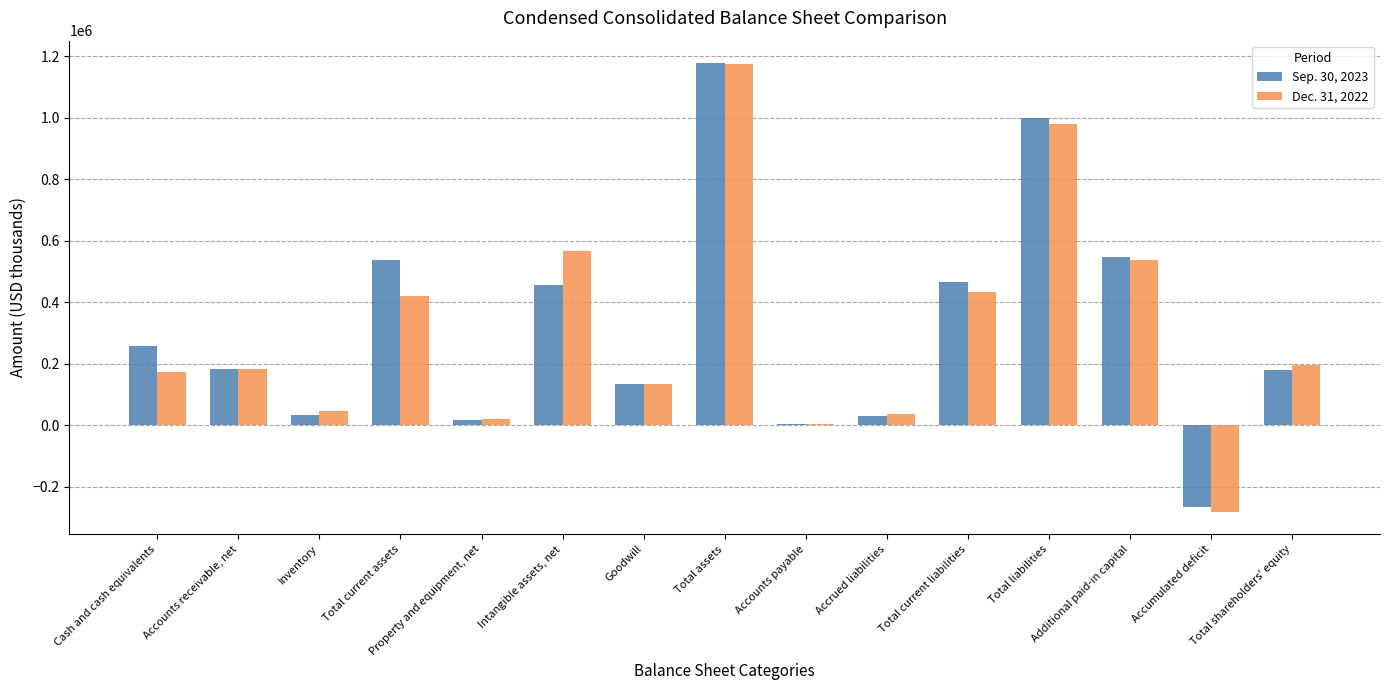

Is the value of Dec. 31, 2022 at Cash and cash equivalents greater than the value of Sep. 30, 2023 at Cash and cash equivalents?

No